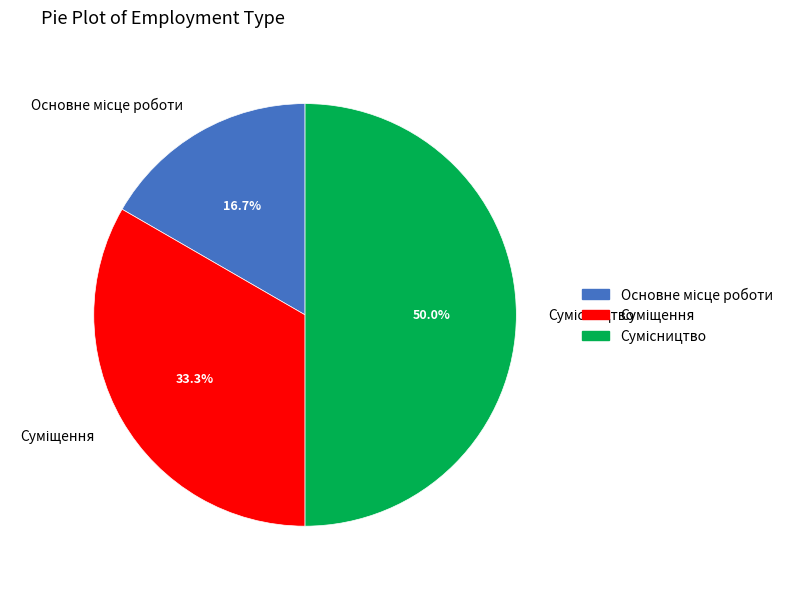

To the nearest percent, what is the combined percentage of Суміщення and Сумісництво?

83%